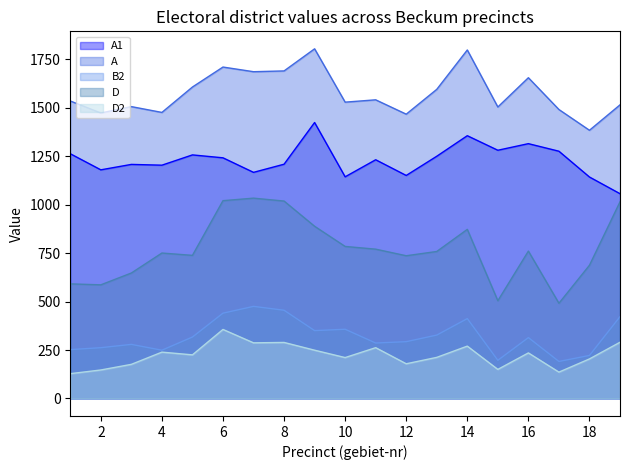

At which category is the sum across all series the highest?

6